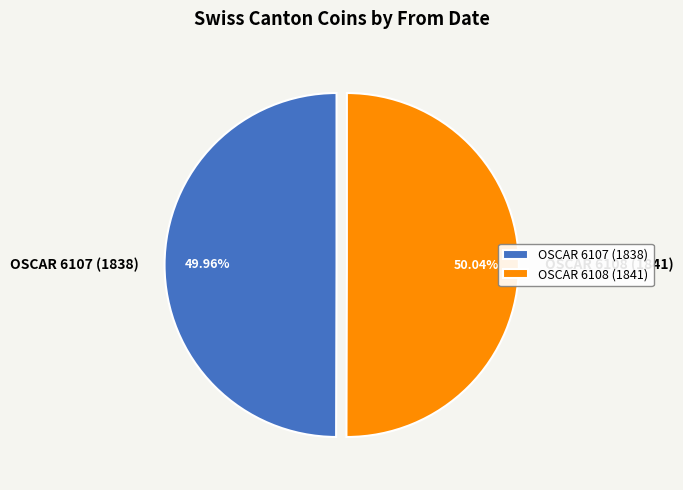

What is the ratio of the value at OSCAR 6107 (1838) to the value at OSCAR 6108 (1841)?

1.0